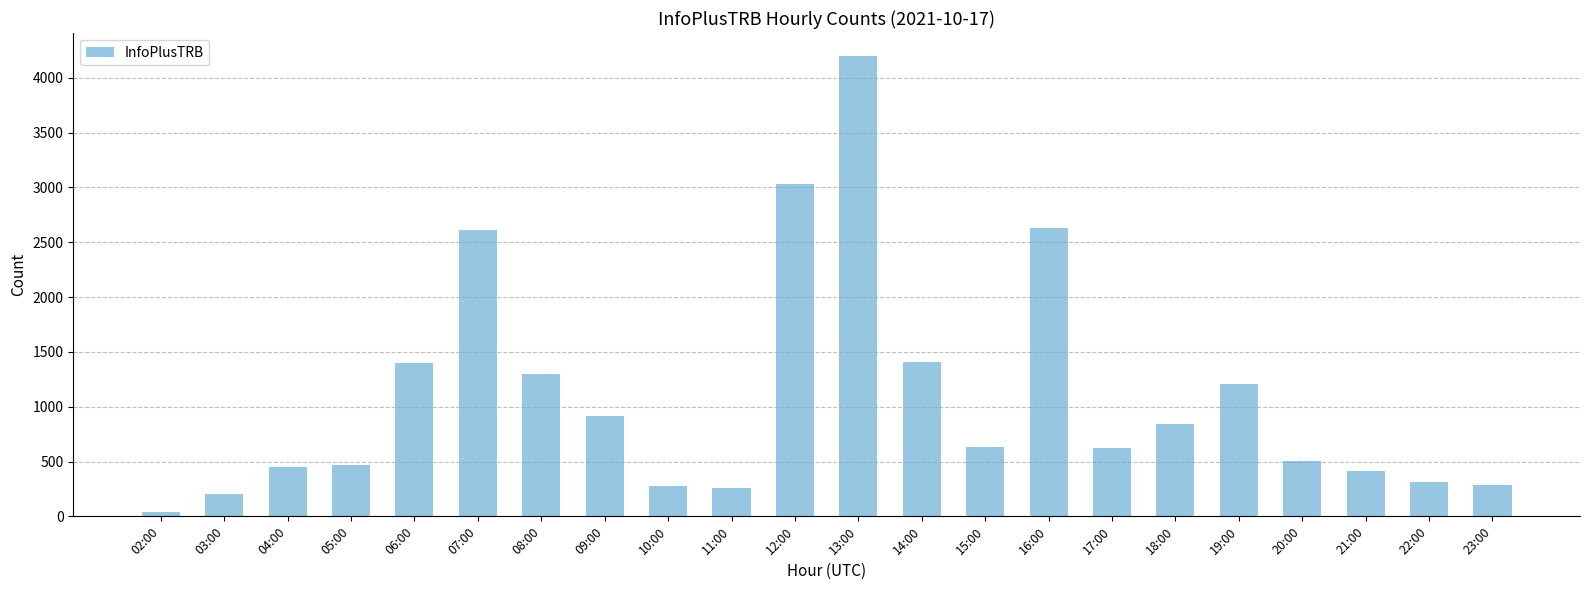

What is the value of the 5th bar from the left?

1396